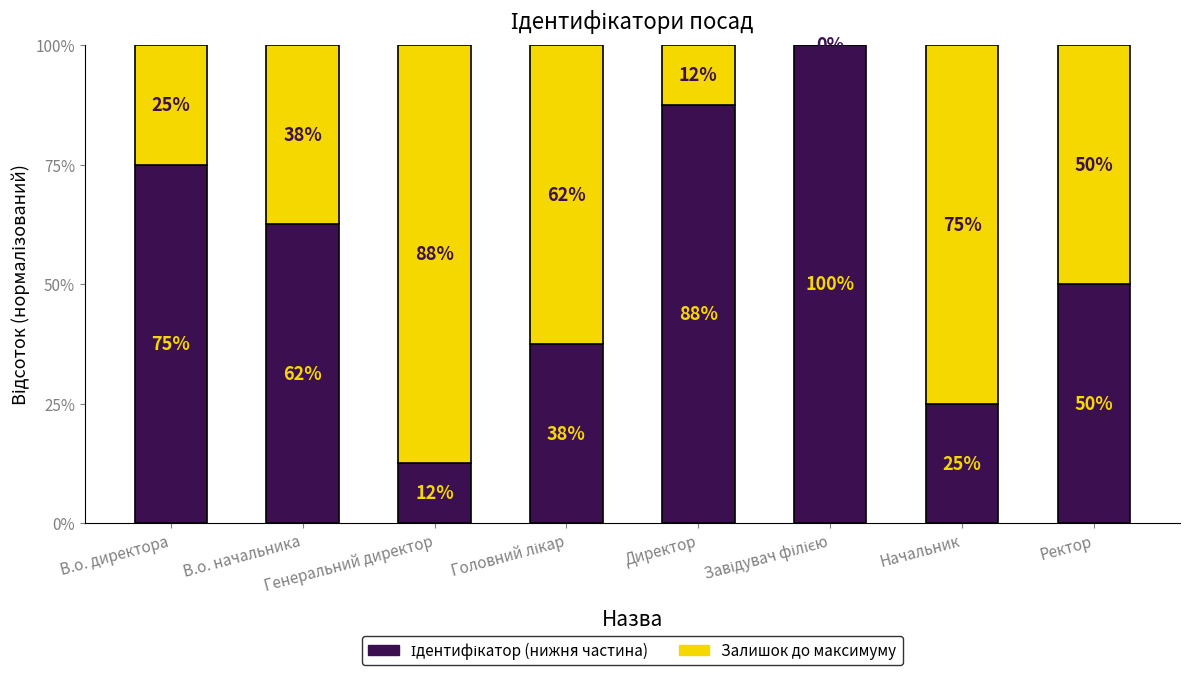

Are the bars horizontal?

No